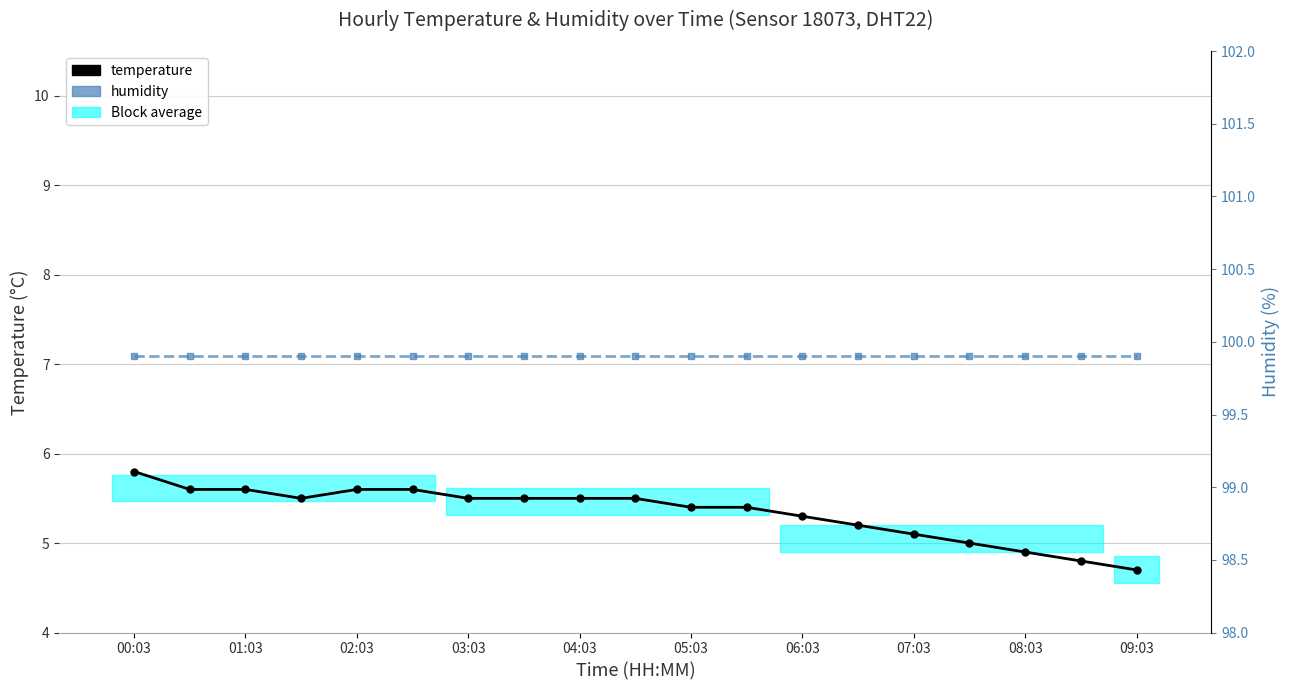

What position from the left is 05:03?

11